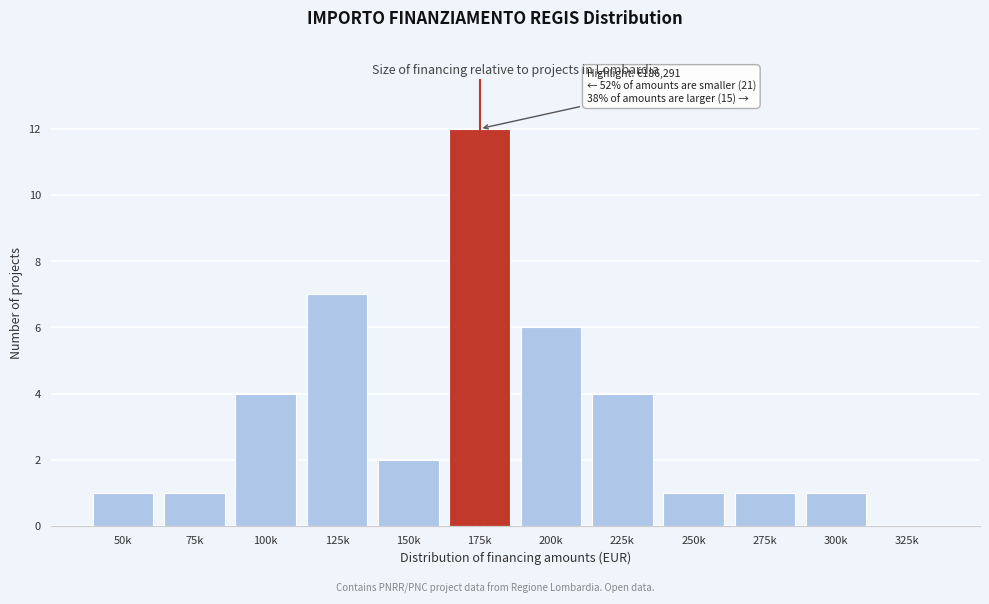

Reading left to right, list all the values displayed in this chart.

50k=1	75k=1	100k=4	125k=7	150k=2	175k=12	200k=6	225k=4	250k=1	275k=1	300k=1	325k=0